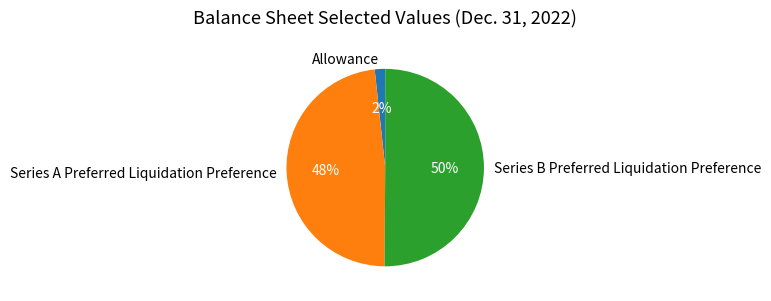

Count the number of slices in the pie.

3